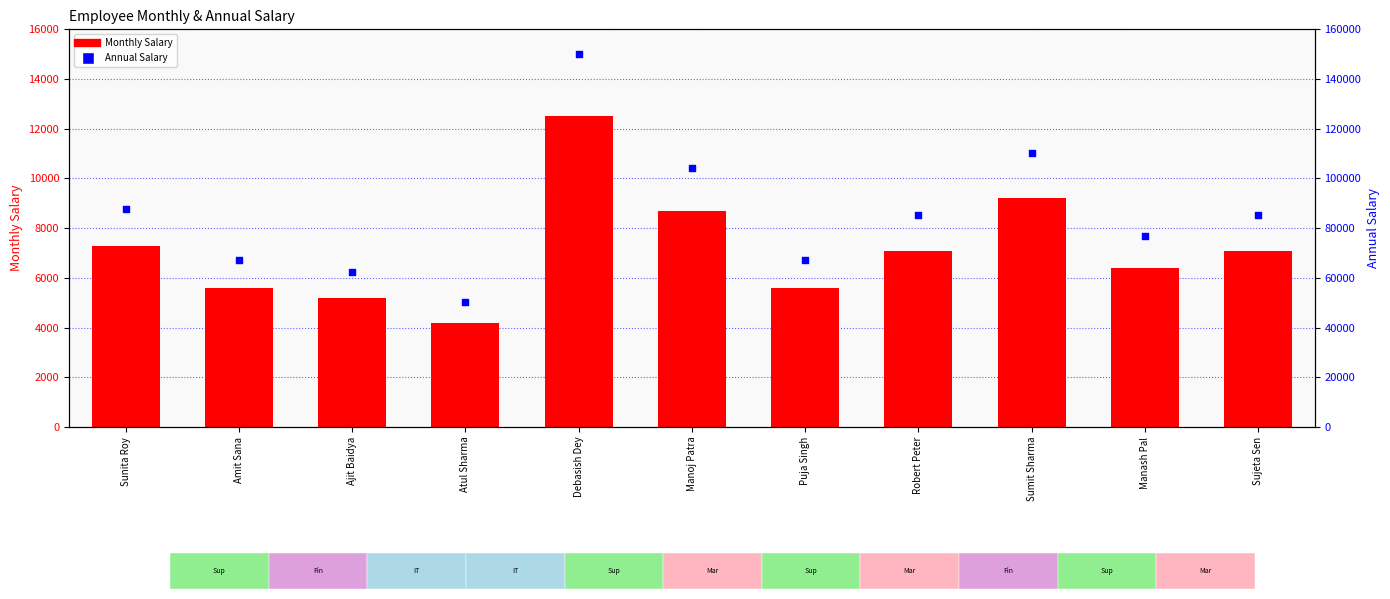

At which category is the sum across all series the highest?

Debasish Dey